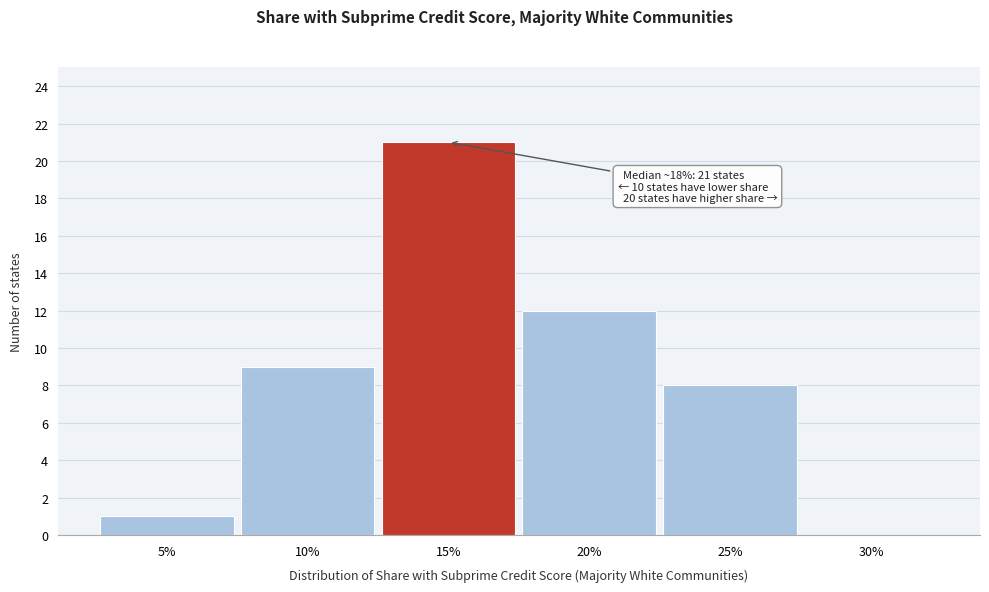

Reading left to right, list all the values displayed in this chart.

5%=1	10%=9	15%=21	20%=12	25%=8	30%=0